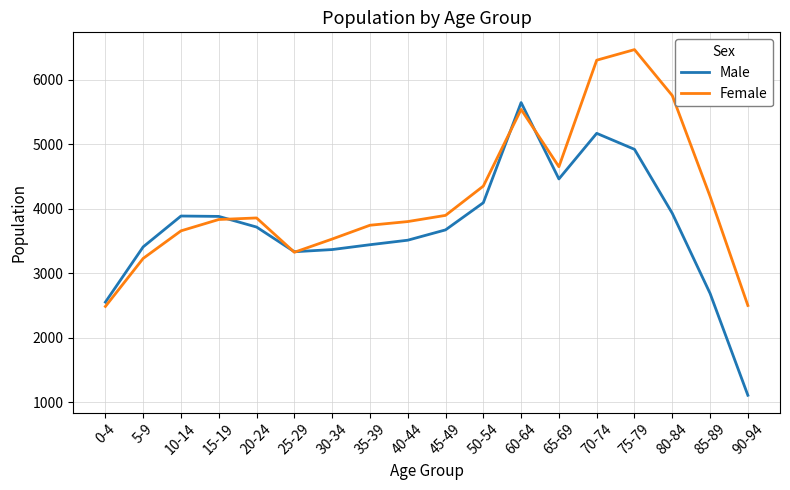

What is the maximum value shown in the chart?

6466